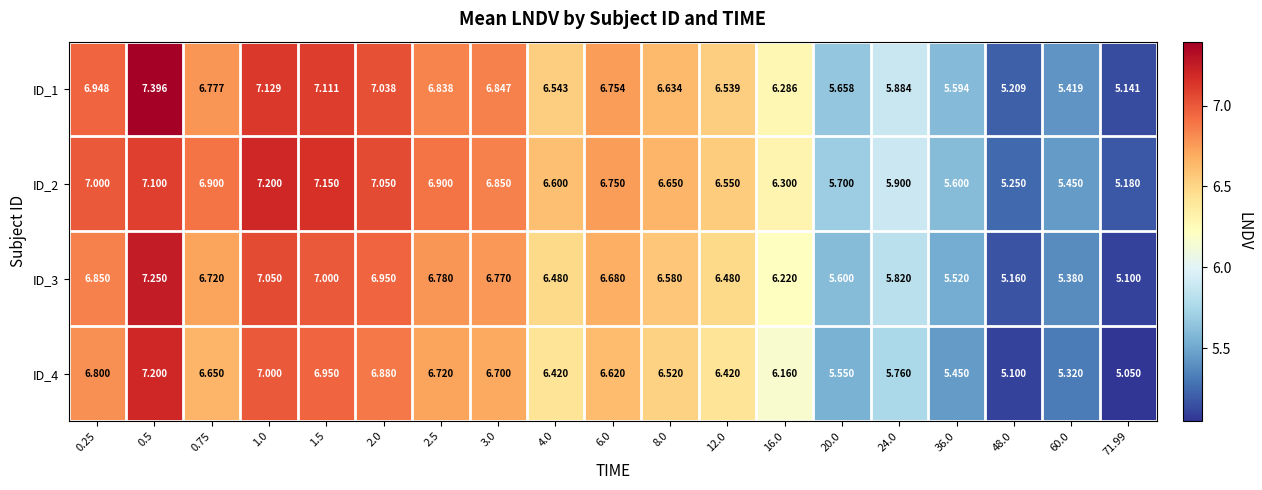

At which category is the sum across all series the highest?

0.5